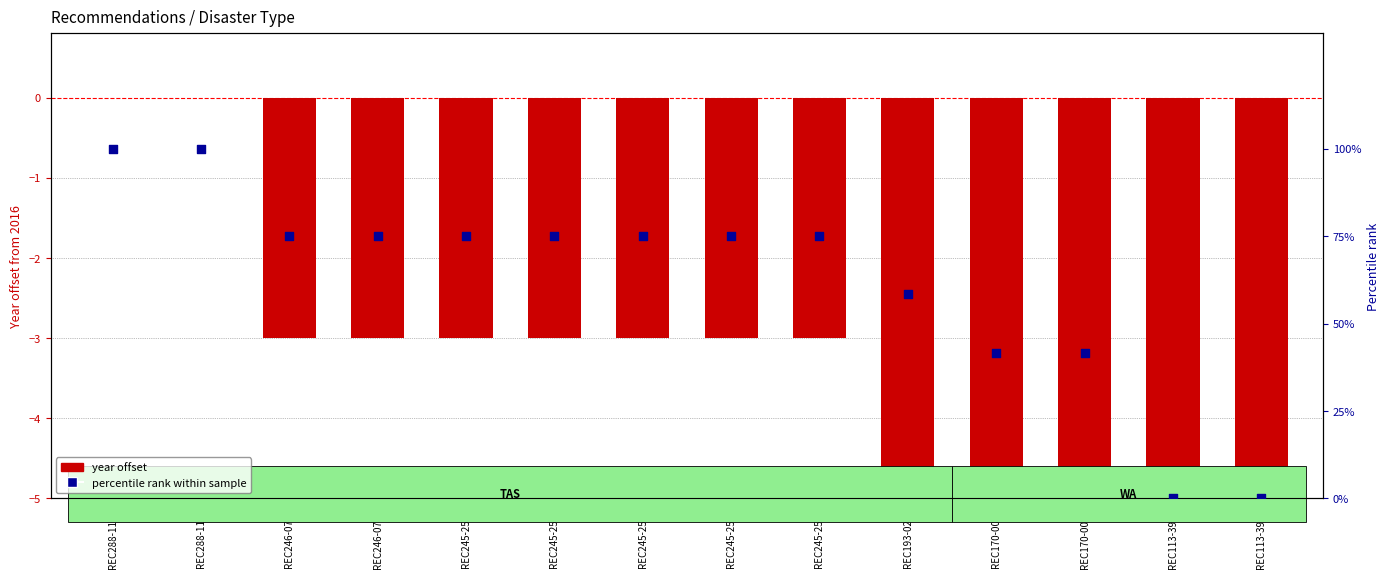

Which series has the largest total across all categories?

Percentile rank within sample